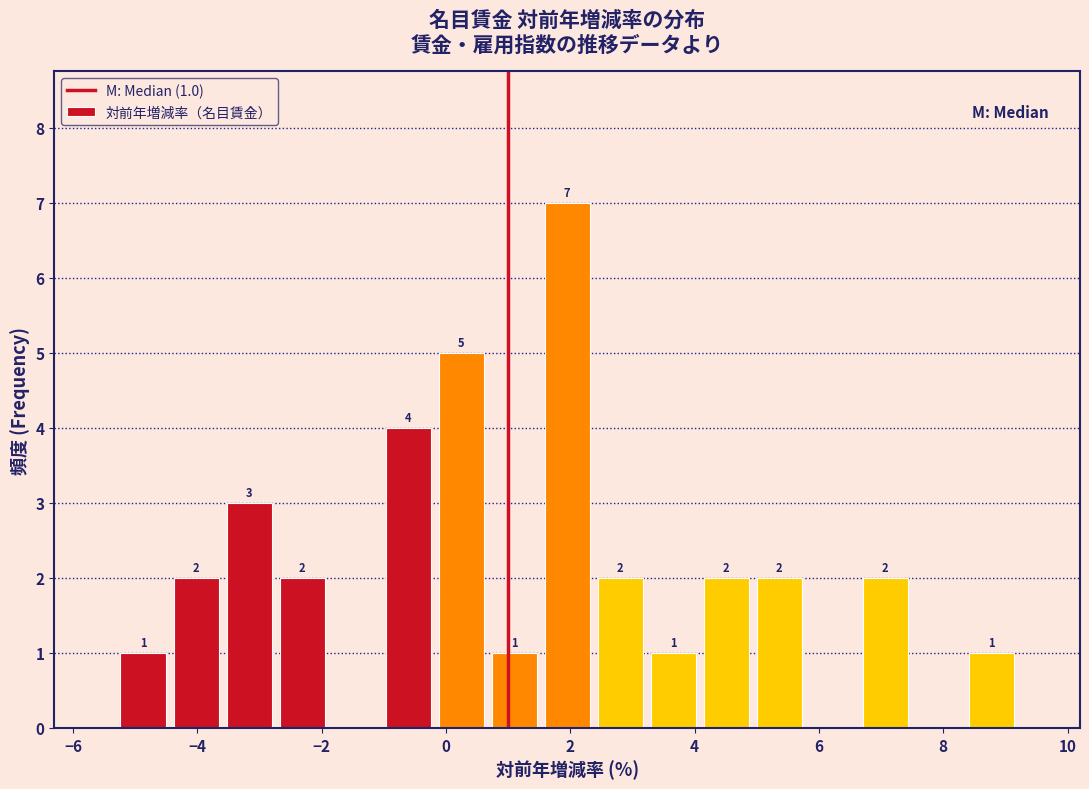

Over which range of the x-axis is the bar tallest?

1.6 to 2.4